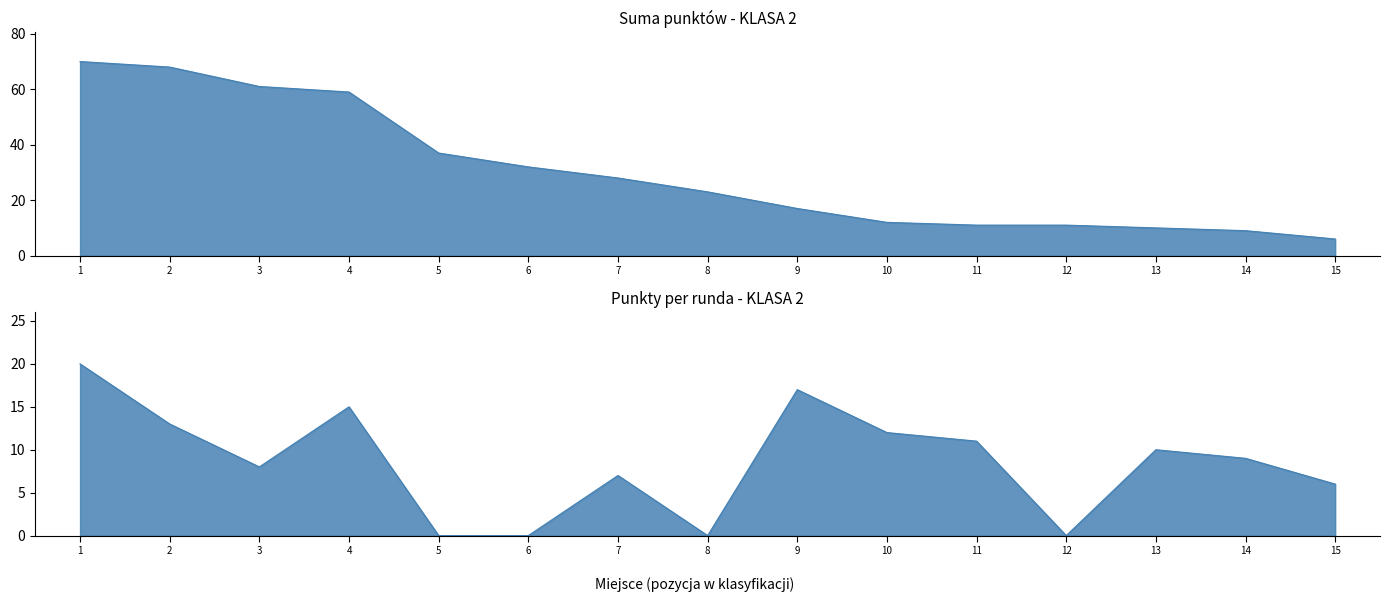

Between 1 and 15, which is larger?

1